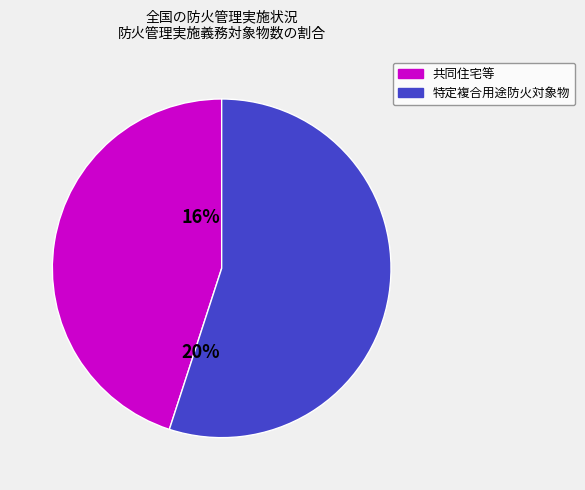

Count the number of slices in the pie.

2